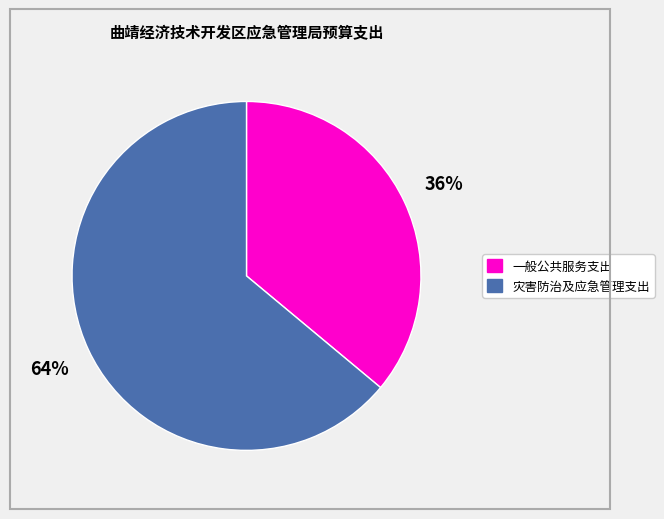

Which has a higher value, 一般公共服务支出 or 灾害防治及应急管理支出?

灾害防治及应急管理支出